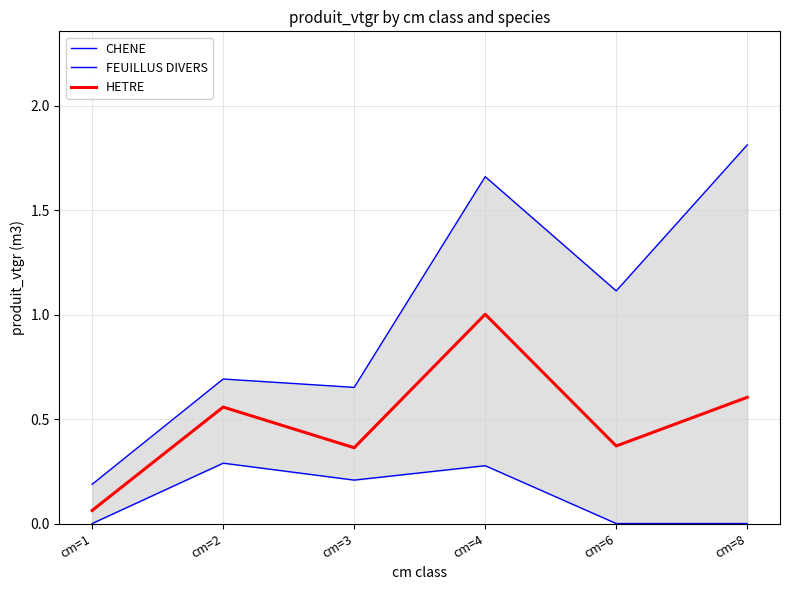

How many data points in CHENE are less than 1?

3